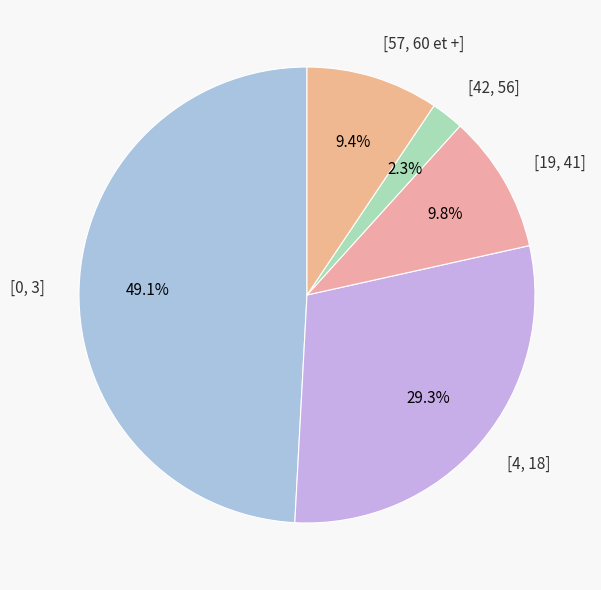

Count the number of slices in the pie.

5